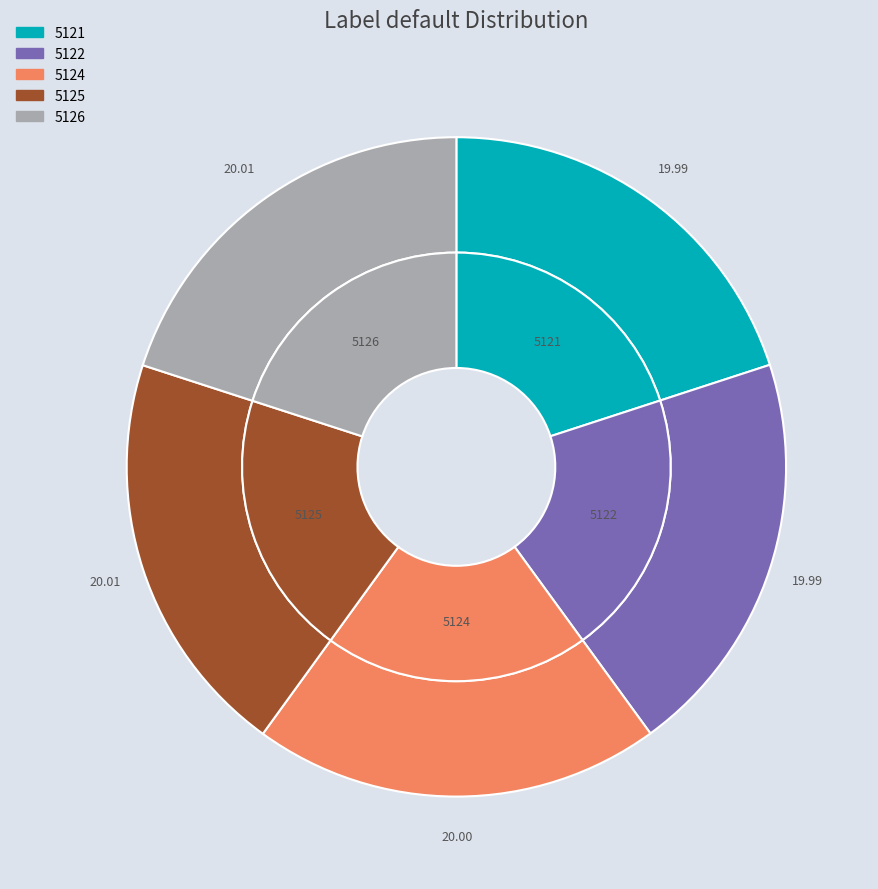

True or false: 5121 accounts for 20% of the total.

True